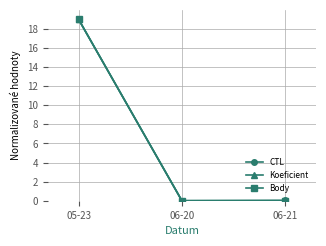

Does the chart have visible grid lines?

Yes